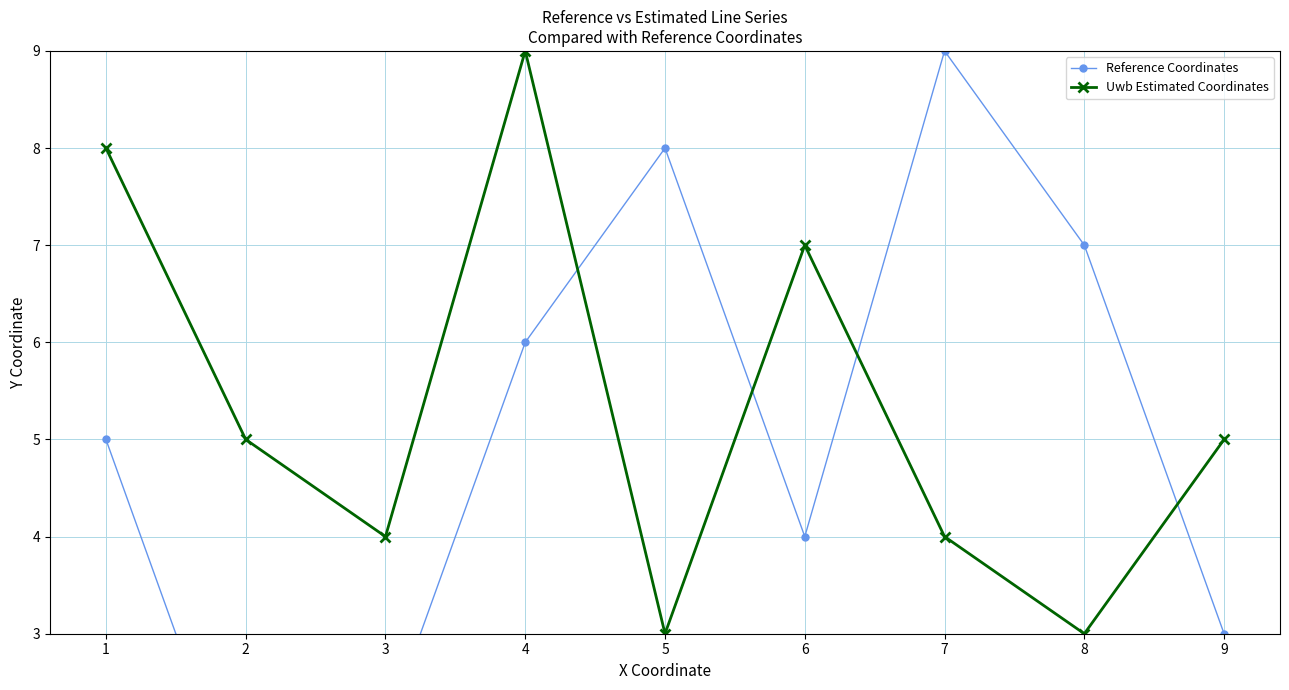

At how many categories does at least one series exceed 4?

8